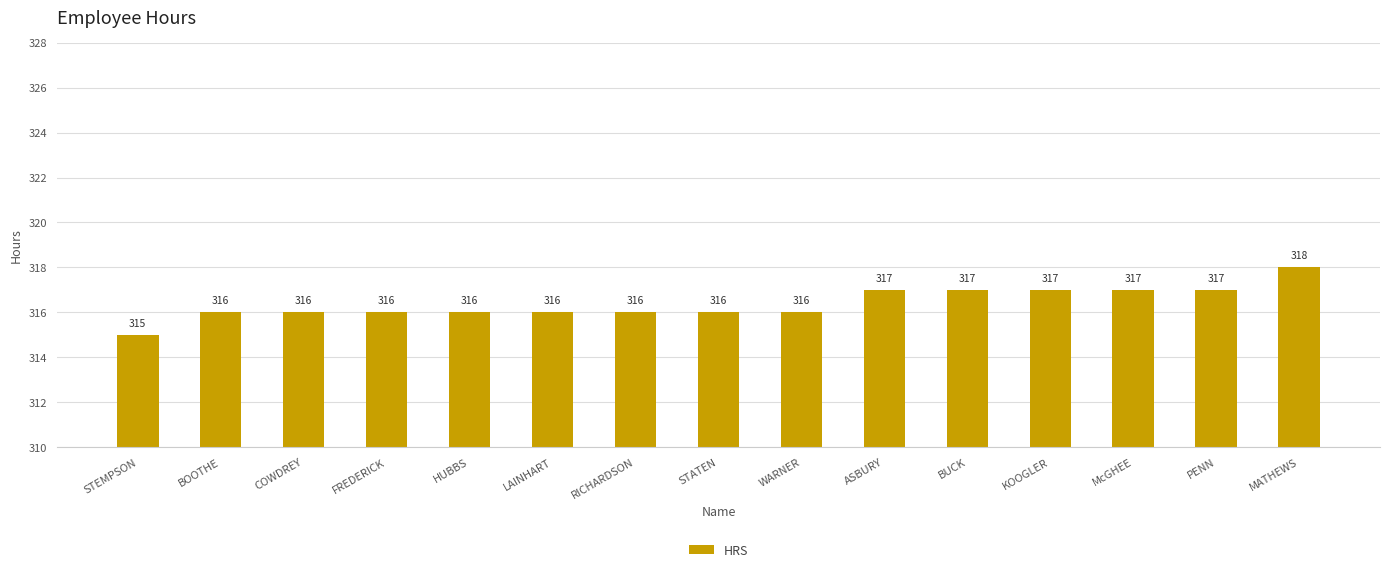

What is the change in value from FREDERICK to BUCK?

+1